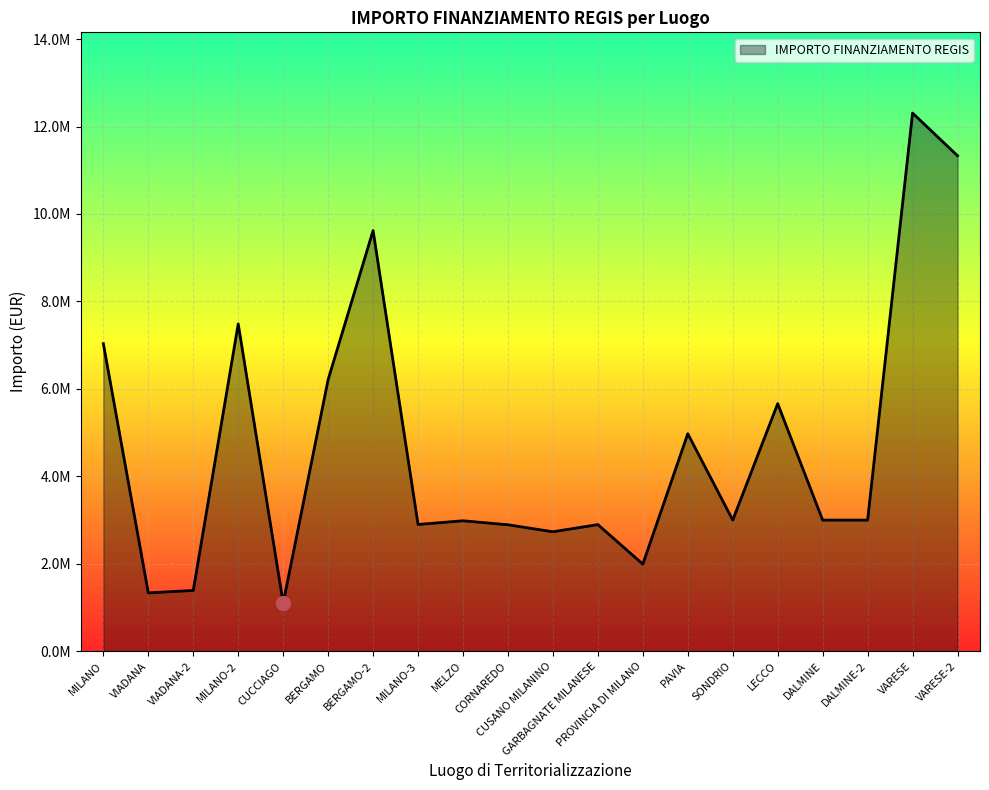

Which has a higher value, BERGAMO-2 or VIADANA?

BERGAMO-2